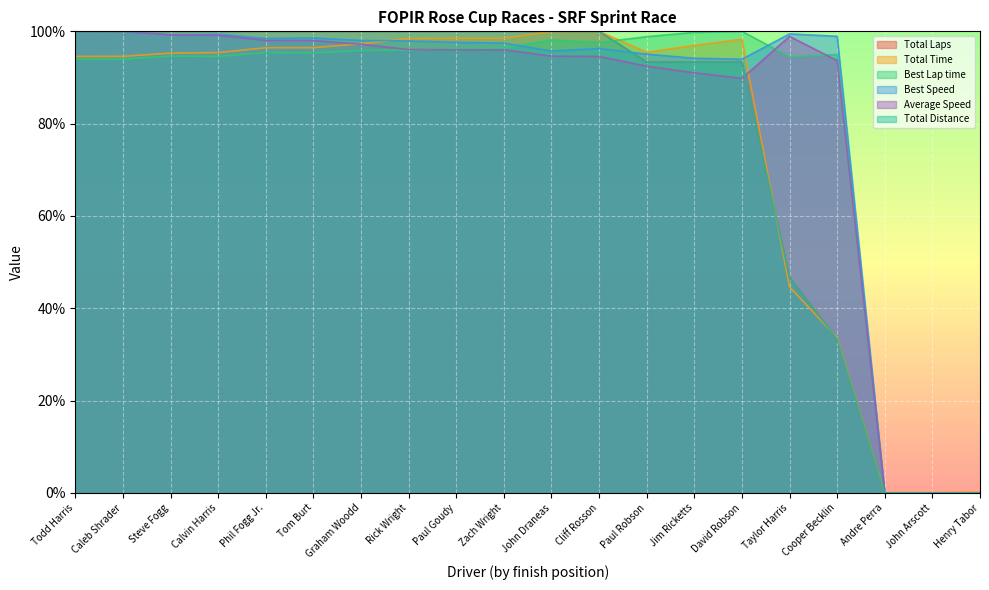

Which has a higher value, Jim Ricketts or Caleb Shrader?

Caleb Shrader